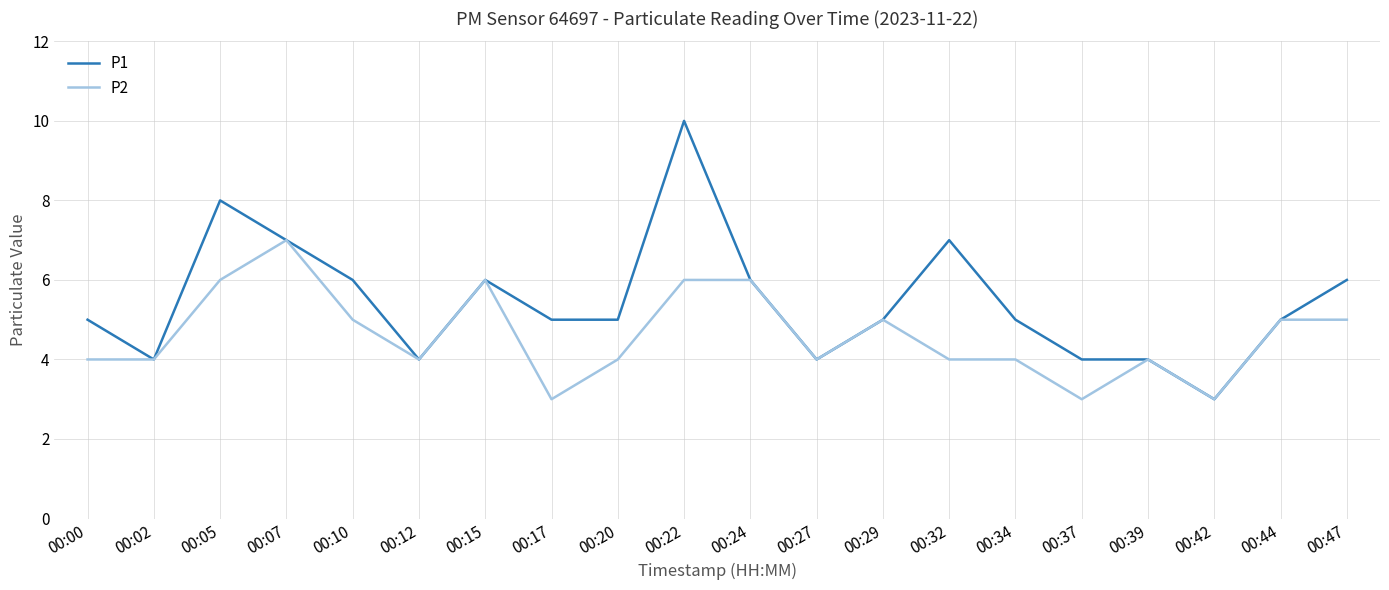

At which category is the sum across all series the highest?

00:22